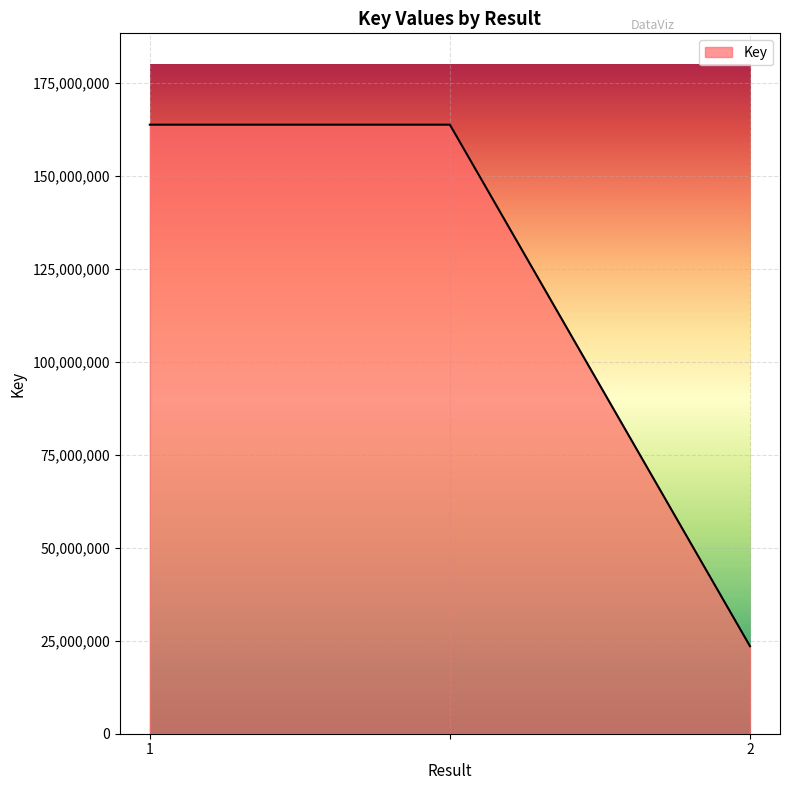

What is the smallest value displayed?

23539486